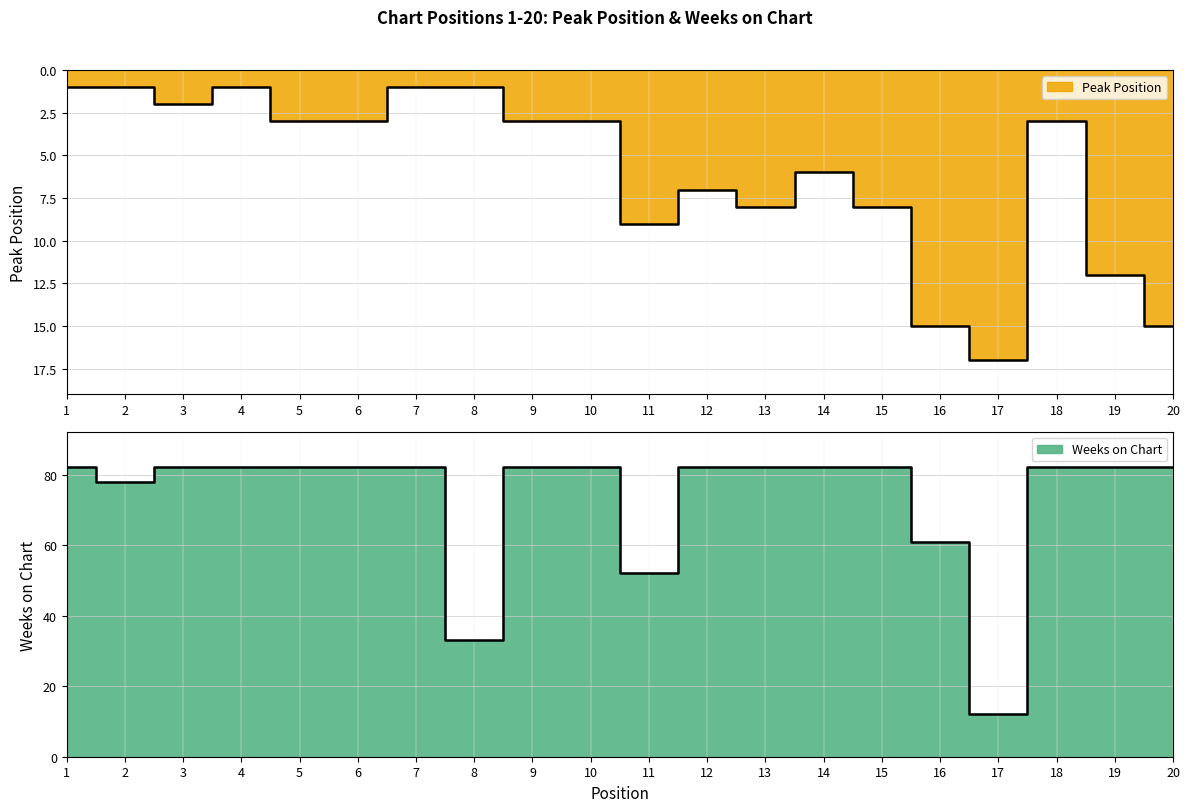

List the labels in order of Weeks on Chart value, smallest first.

17, 8, 11, 16, 2, 1, 3, 4, 5, 6, 7, 9, 10, 12, 13, 14, 15, 18, 19, 20